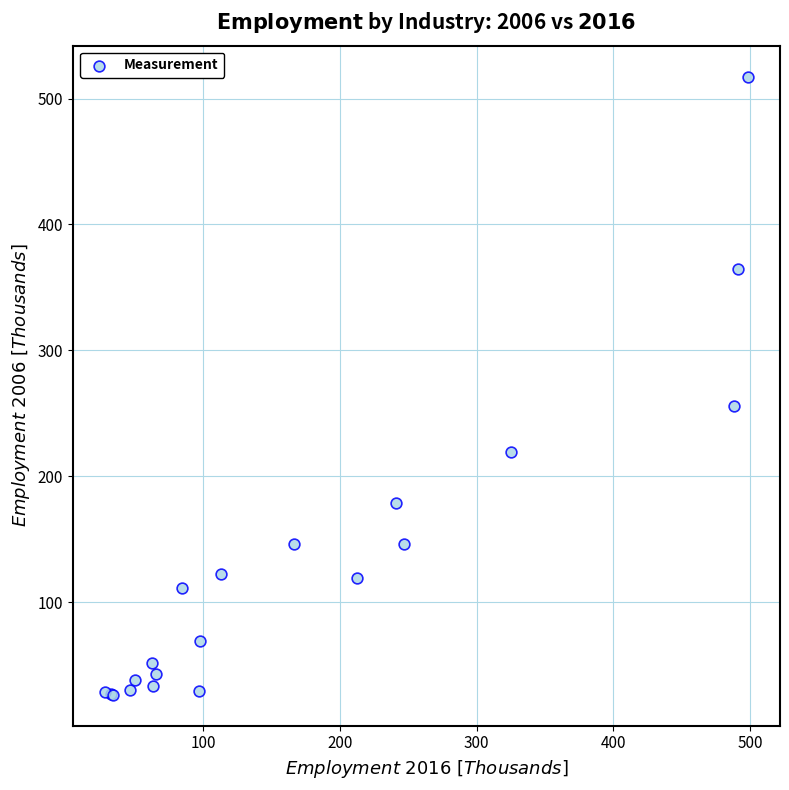

What Y value in the scatter plot is closest to 271?

255.5